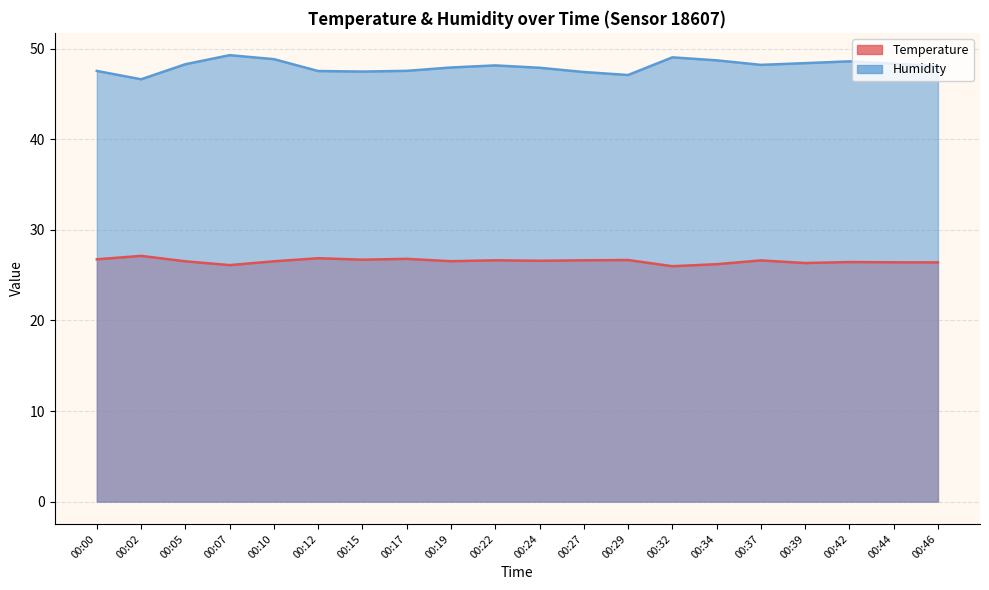

Does the chart have visible grid lines?

Yes